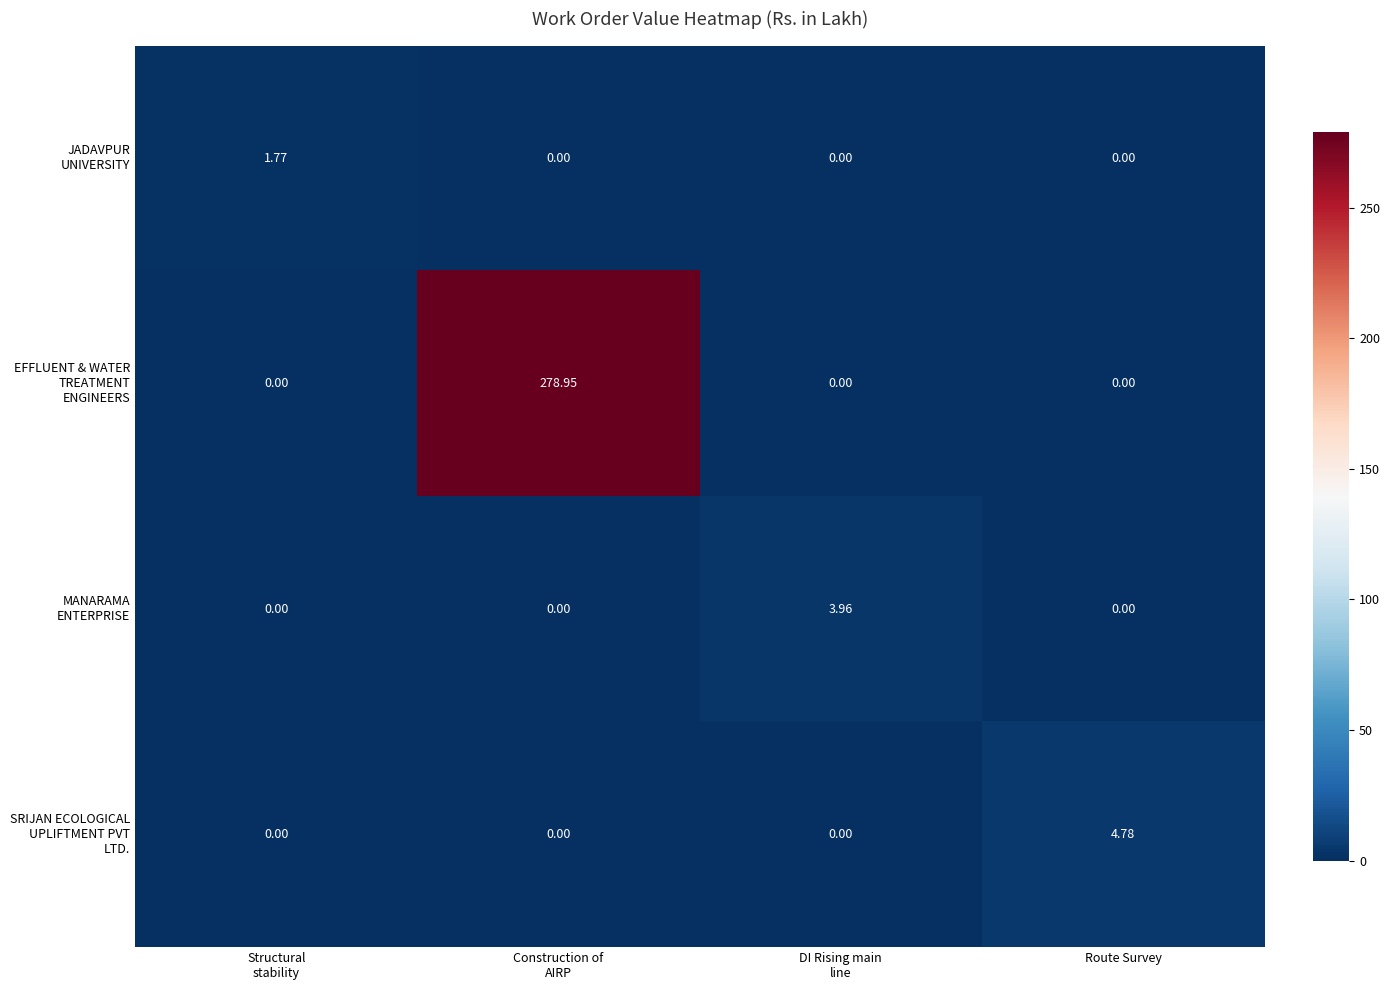

How many distinct data groups are displayed?

4